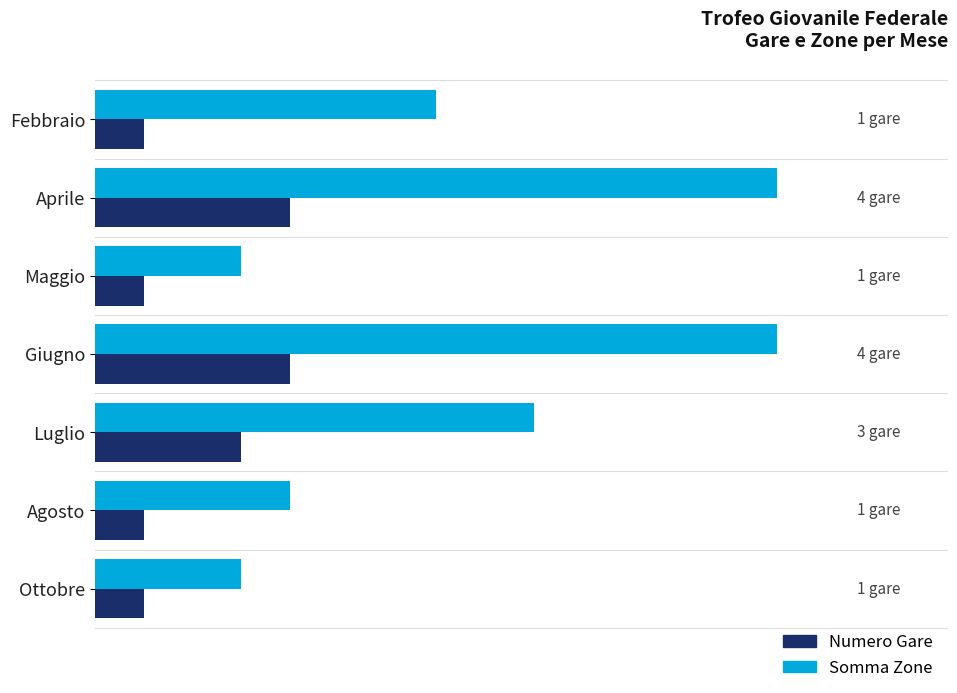

Reading left to right, list all the values displayed in this chart.

Numero Gare: 1	4	1	4	3	1	1
Somma Zone: 7	14	3	14	9	4	3